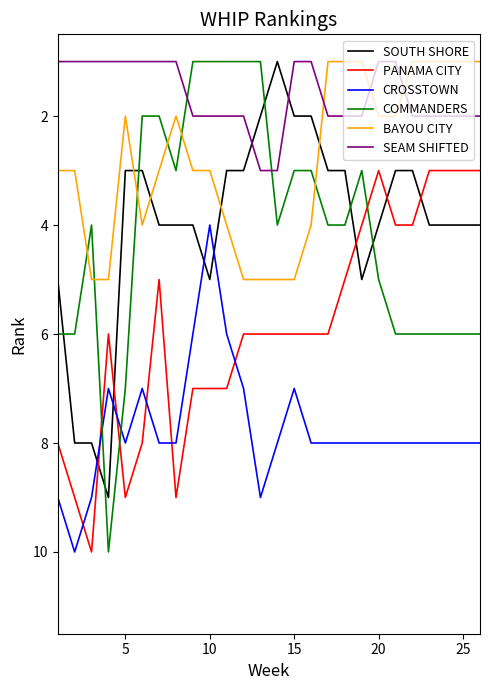

What is the difference between the maximum and minimum values in the BAYOU CITY series?

4